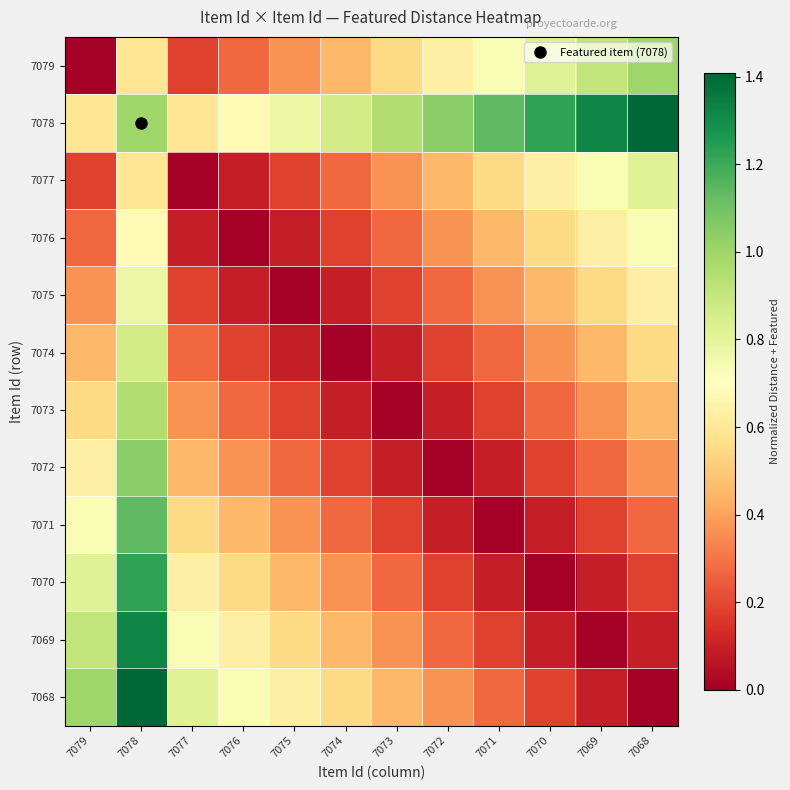

Which series has the largest total across all categories?

7078